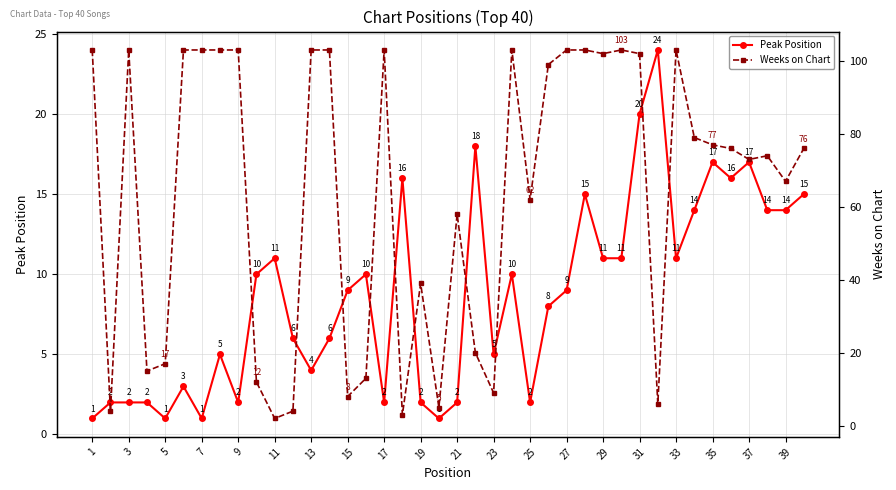

What is the maximum value for Peak Position?

24